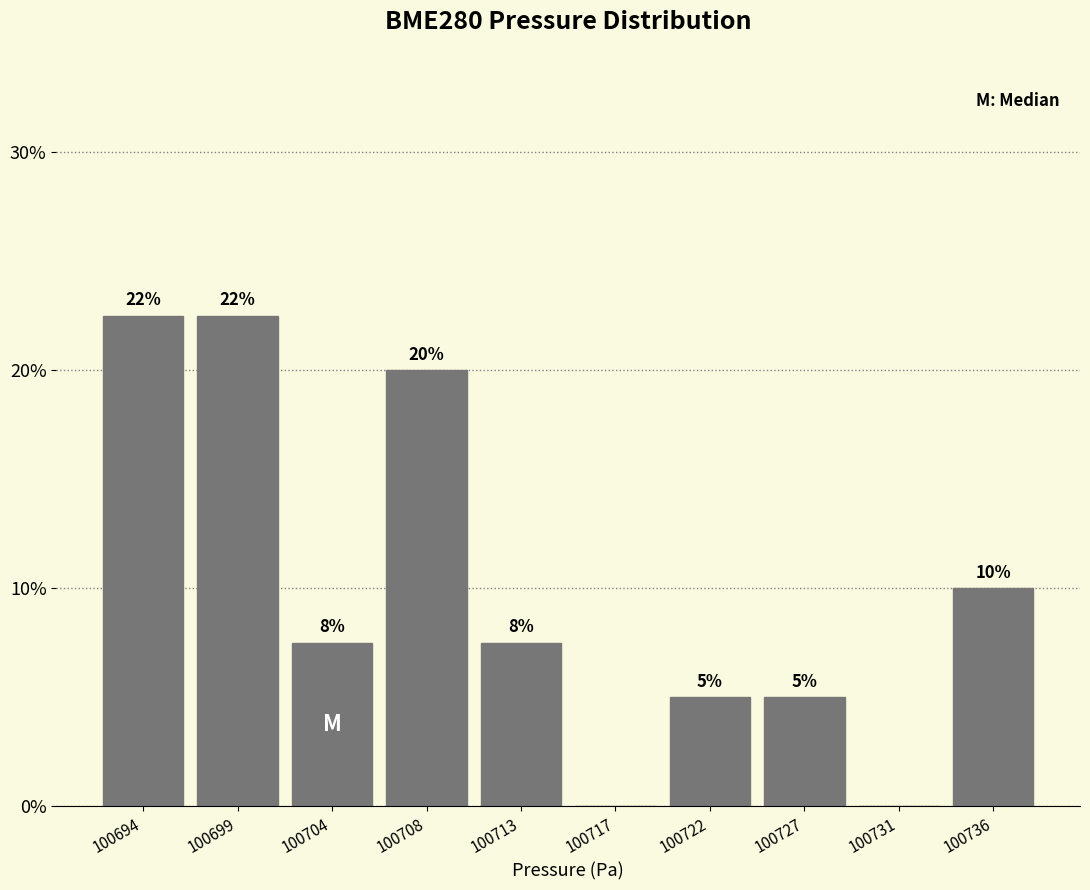

What value does the data have at 100699?

22.5